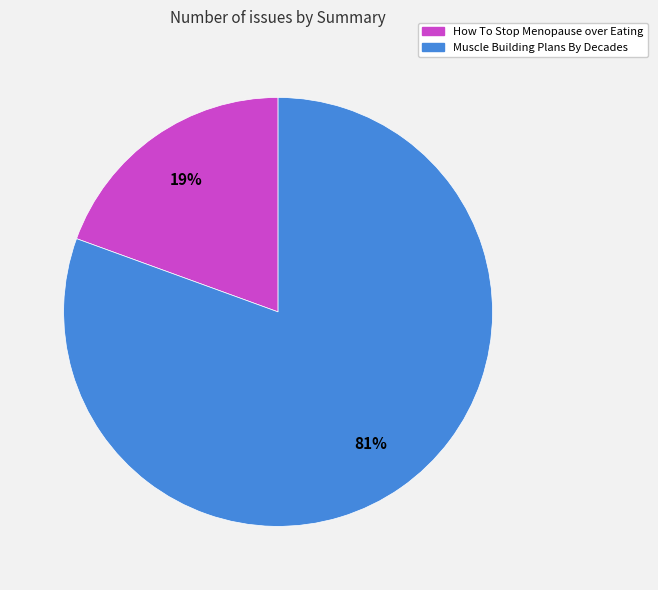

Is there any slice that represents more than half of the pie?

Yes